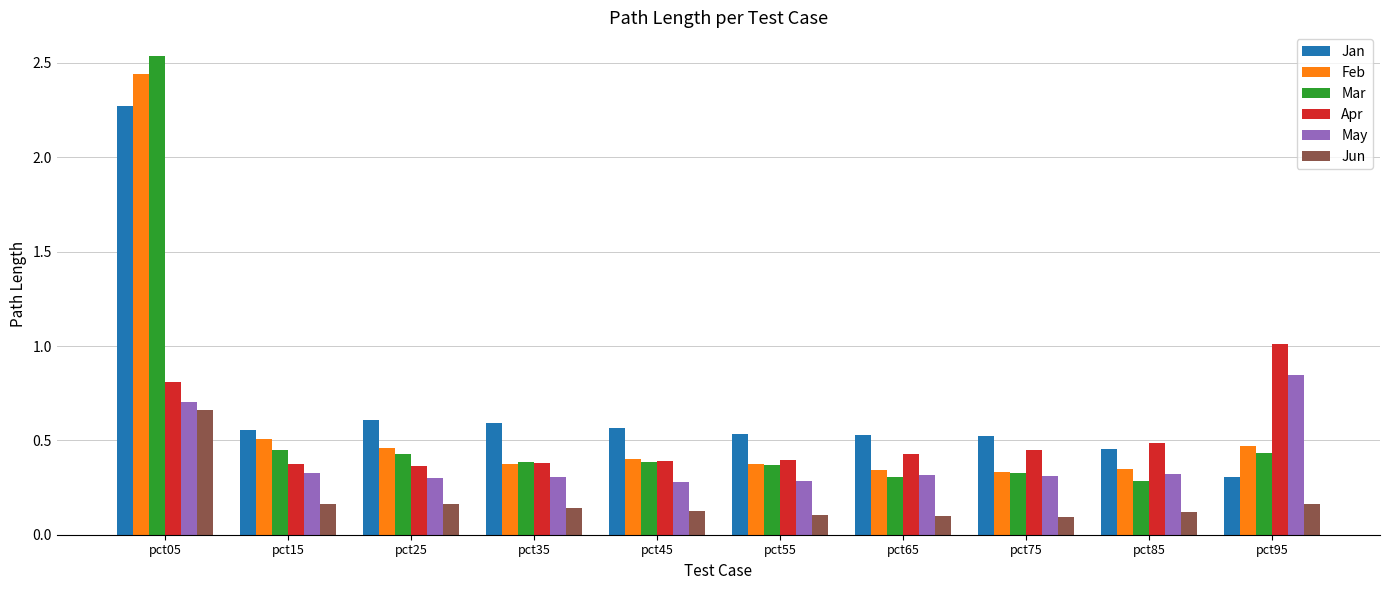

The Jan series shows 0.5 at pct65. True or false?

True